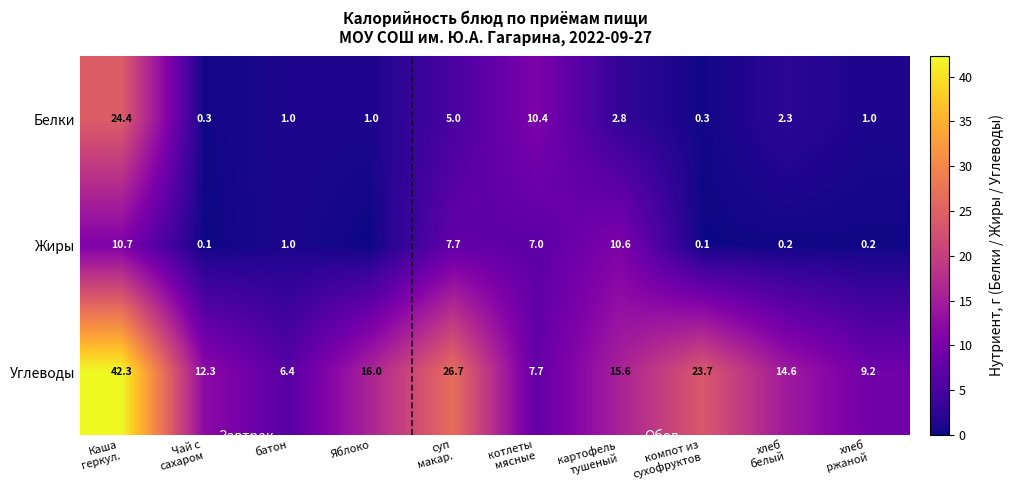

How many series are shown in this chart?

3